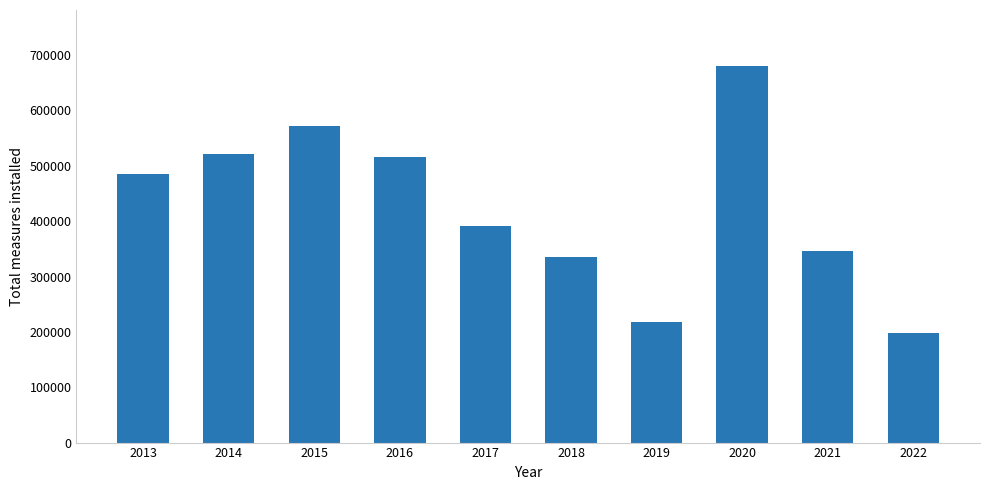

List the labels in order of value, smallest first.

2022, 2019, 2018, 2021, 2017, 2013, 2016, 2014, 2015, 2020